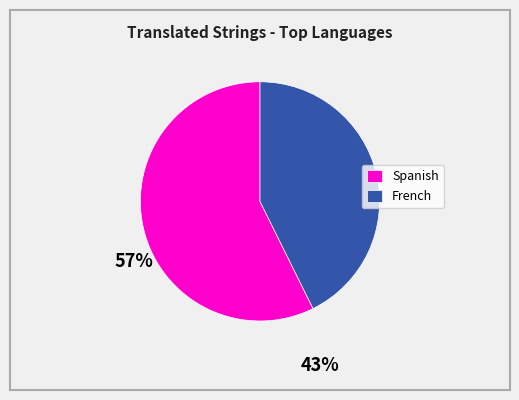

Rank the categories by value from lowest to highest.

French, Spanish